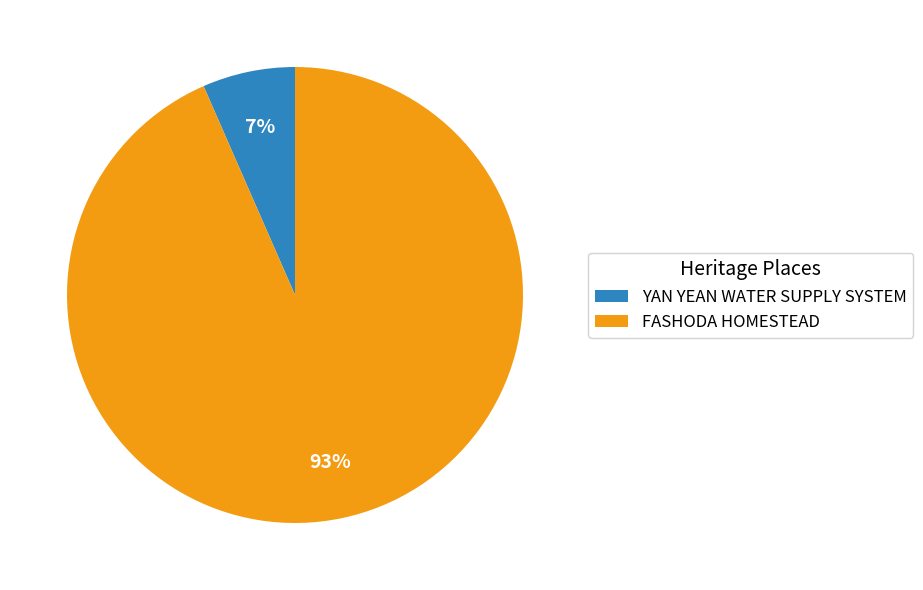

Do FASHODA HOMESTEAD and YAN YEAN WATER SUPPLY SYSTEM together represent more than half of the pie?

Yes